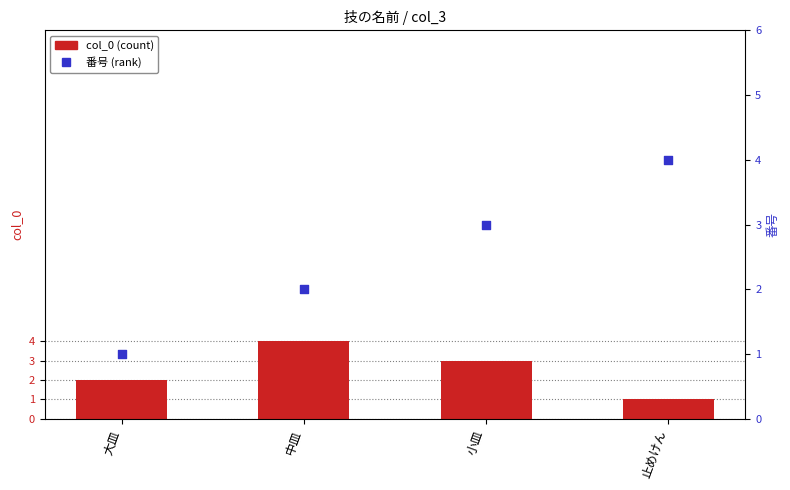

Which series has the largest Y range (max minus min)?

col_0